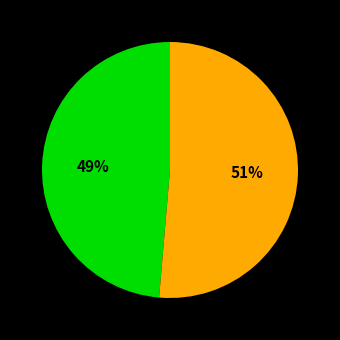

To the nearest percent, what is the average slice percentage?

50%